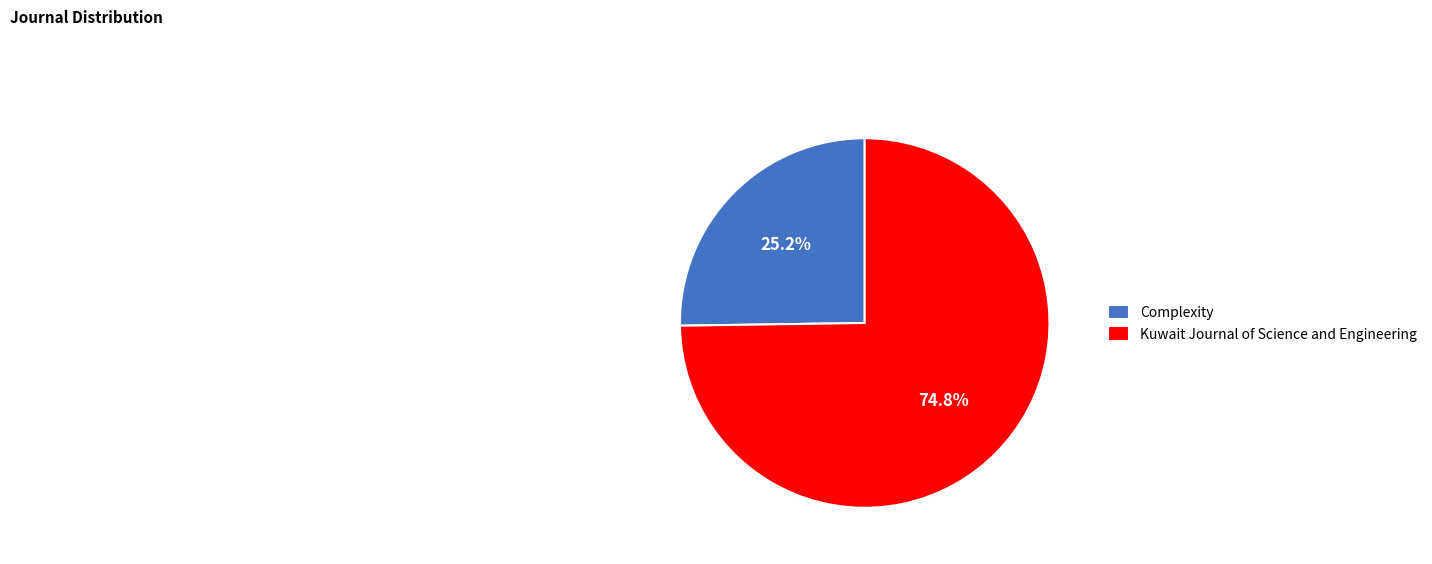

To the nearest percent, what percentage of the pie is Kuwait Journal of Science and Engineering?

75%